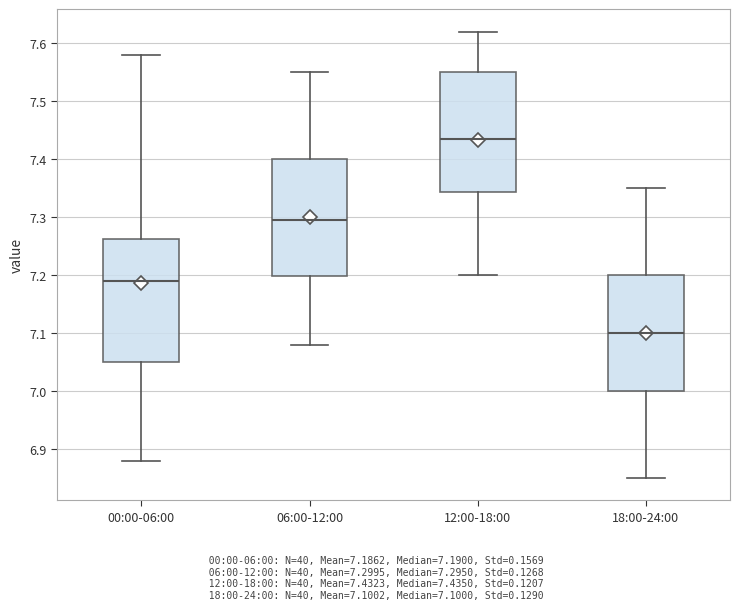

Reading left to right, transcribe this box plot: for each box, give where its median line is, the range the box spans, and where its two whiskers end, as read against the y-axis. The values are not printed on the chart, so give them approximately, as read against the axis.

00:00-06:00: median 7.19, box 7.05 to 7.26, whiskers 6.88 to 7.58
06:00-12:00: median 7.30, box 7.20 to 7.40, whiskers 7.08 to 7.55
12:00-18:00: median 7.44, box 7.34 to 7.55, whiskers 7.20 to 7.62
18:00-24:00: median 7.10, box 7.00 to 7.20, whiskers 6.85 to 7.35